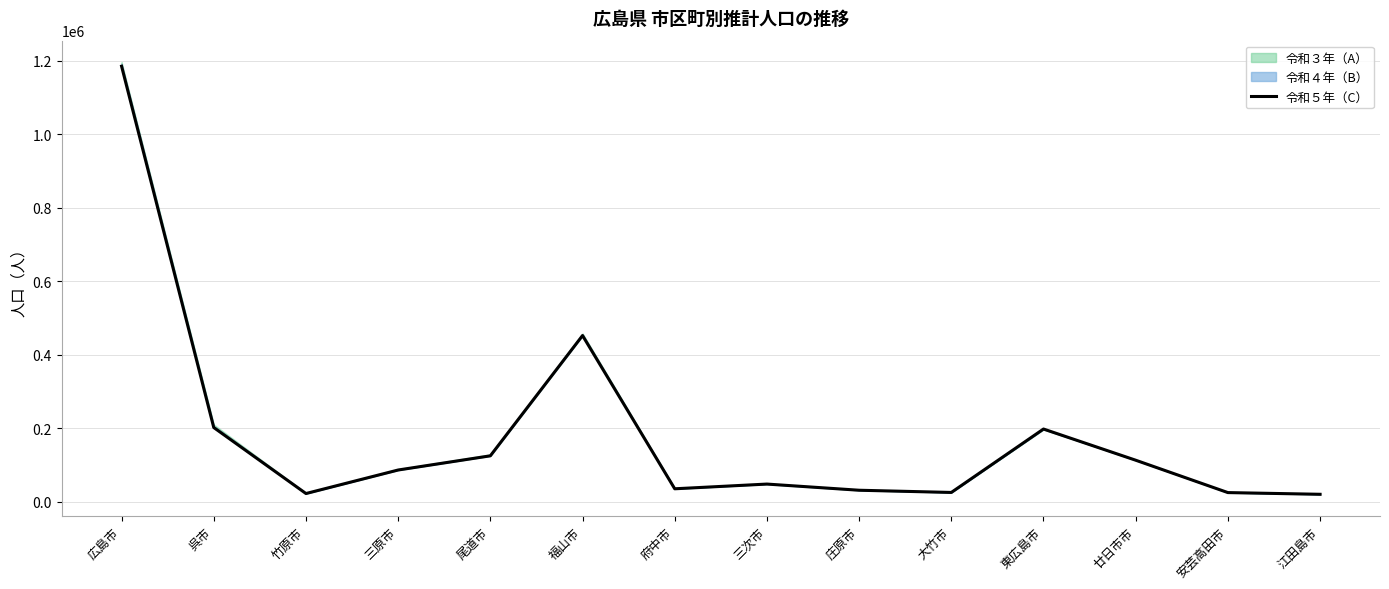

What is the sum of the values at 廿日市市 and 福山市?

565726